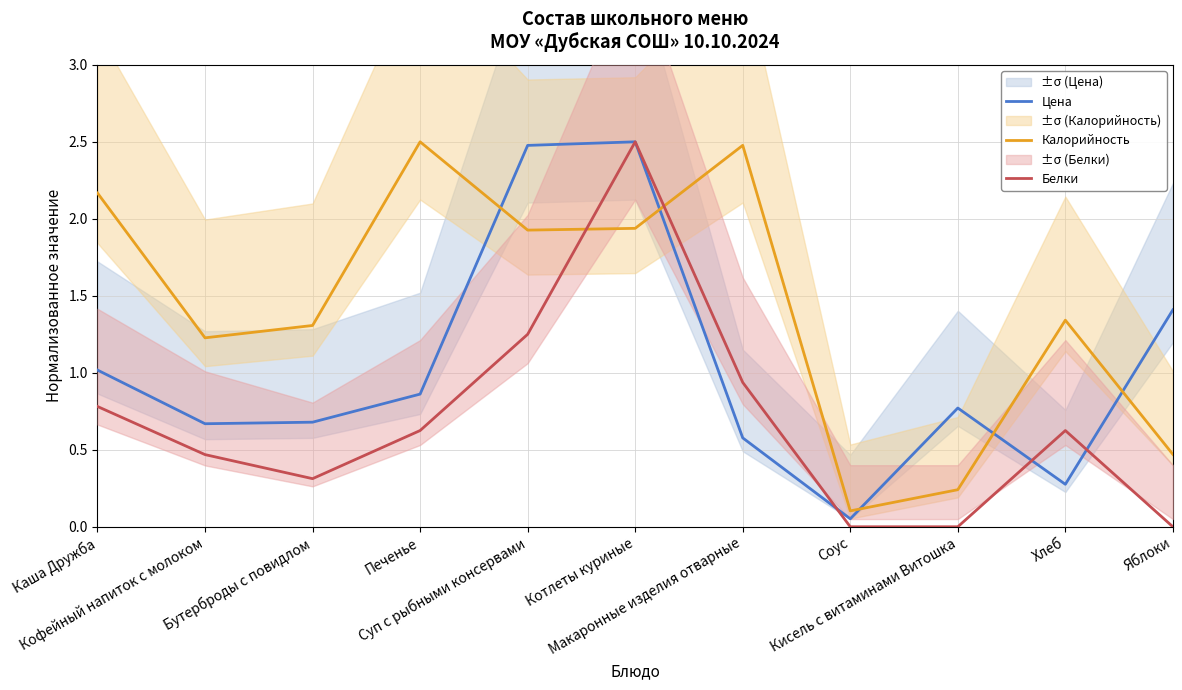

What is the difference between the maximum and second lowest values in the Белки series?

2.5